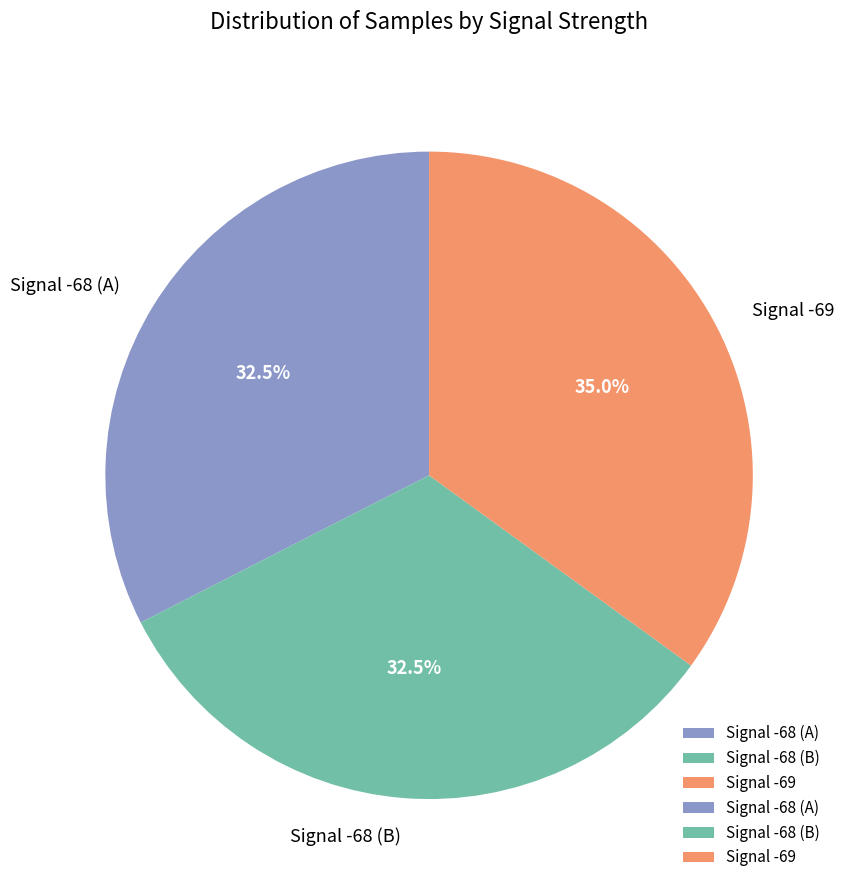

Count the number of slices in the pie.

3